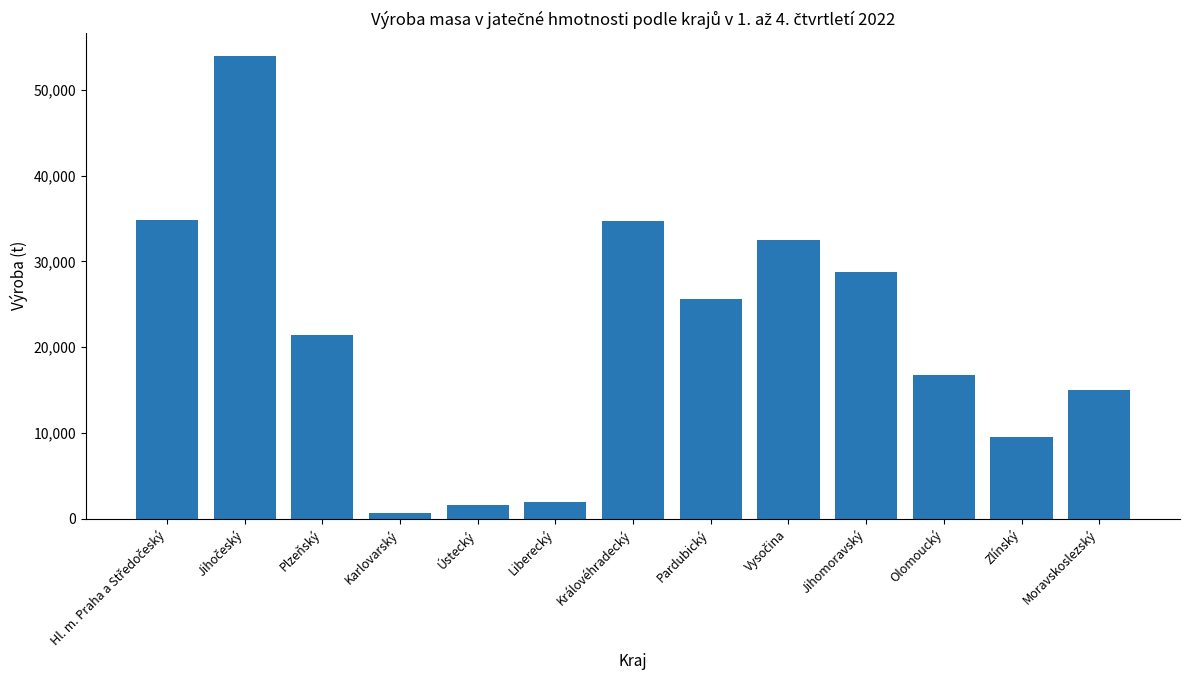

What value does the data have at Plzeňský?

21370.8